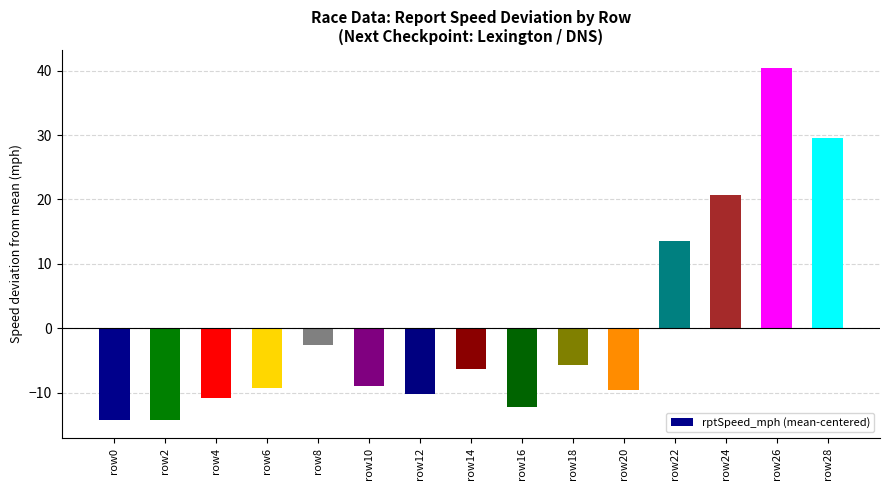

How many bars are there in total?

15